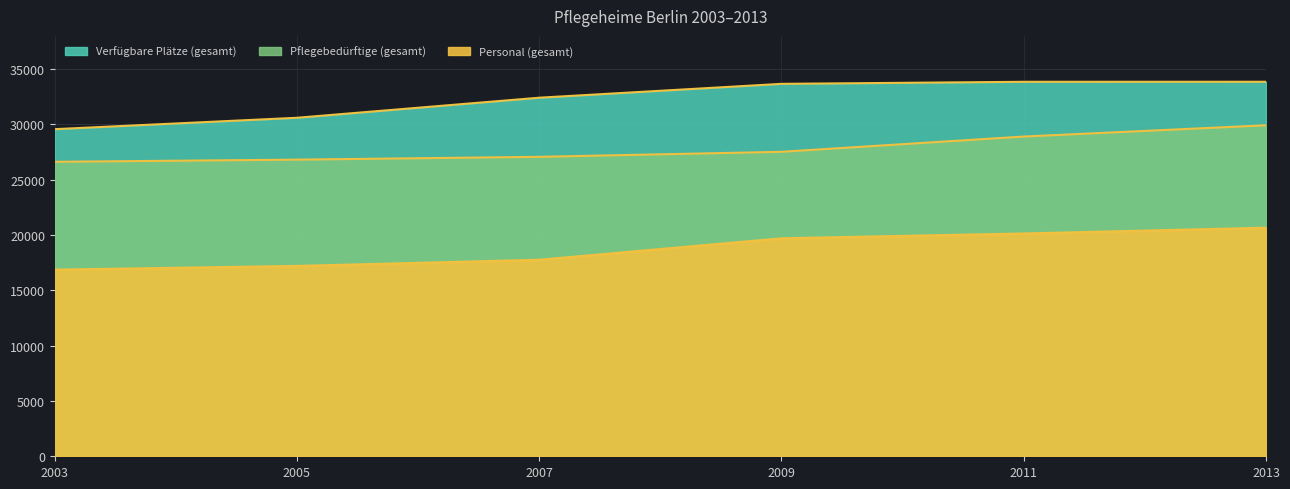

At which label is Personal (gesamt) closest to 18736?

2009